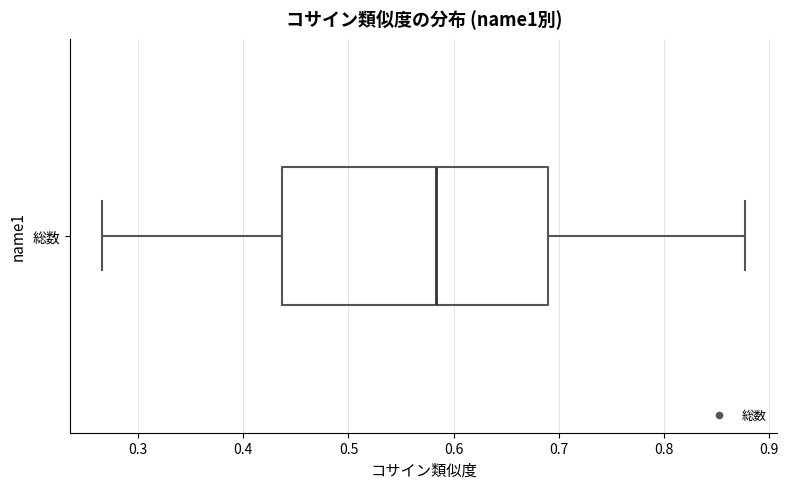

Read this box plot against the x-axis: the position of the median line, the range covered by the box, and the ends of both whiskers. The values are not printed on the chart, so give them approximately, as read against the axis.

median 0.58, box 0.44 to 0.69, whiskers 0.27 to 0.88